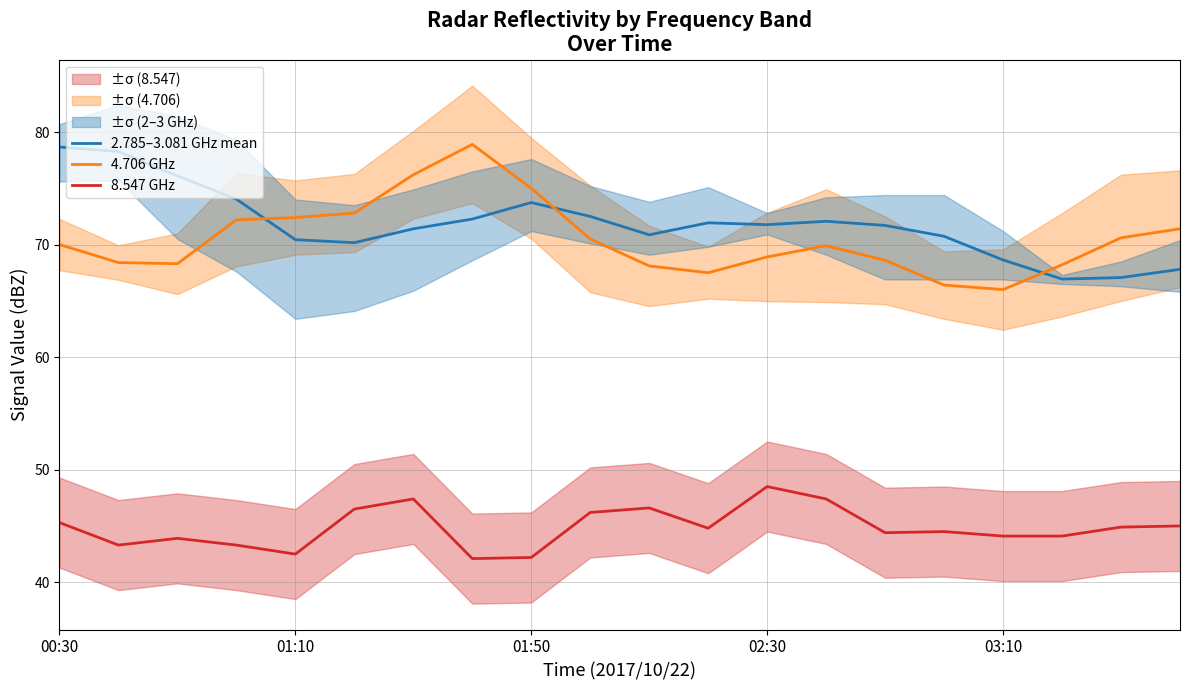

How many lines are shown in the chart?

3